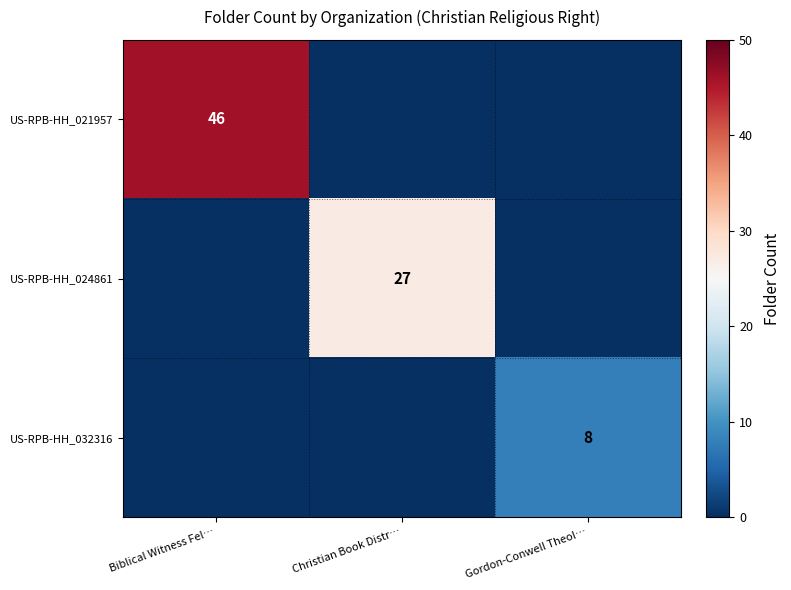

What is the difference between the highest and lowest values at Gordon-Conwell Theol…?

8